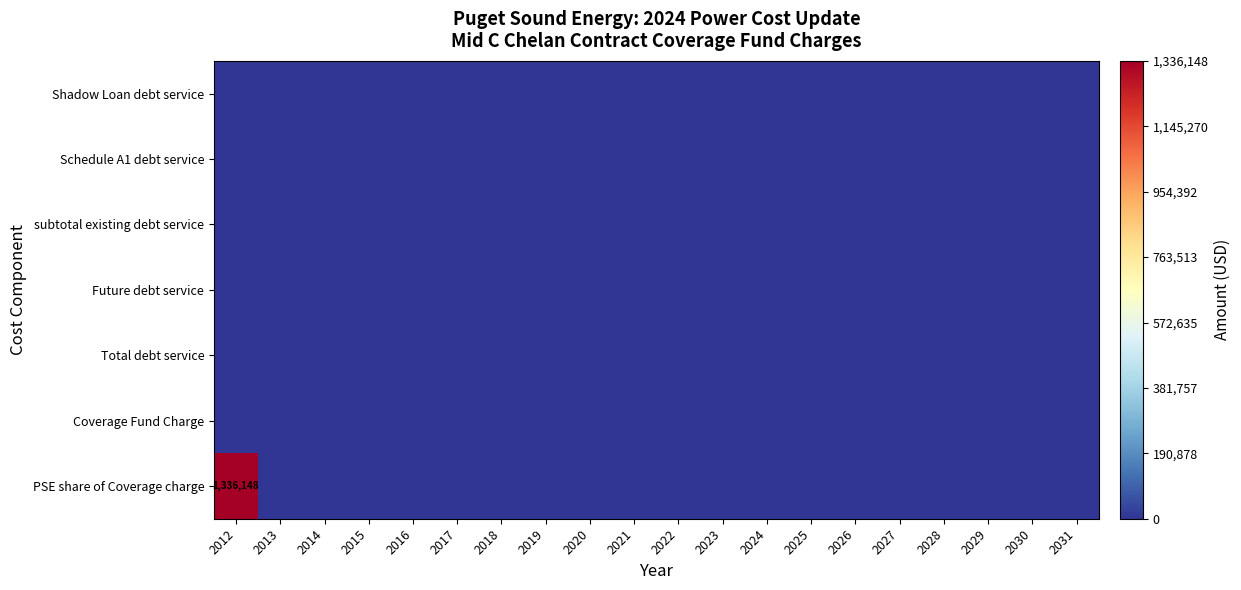

Rank the series at 2016 from lowest to highest value.

Shadow Loan debt service, Schedule A1 debt service, subtotal existing debt service, Future debt service, Total debt service, Coverage Fund Charge, PSE share of Coverage charge